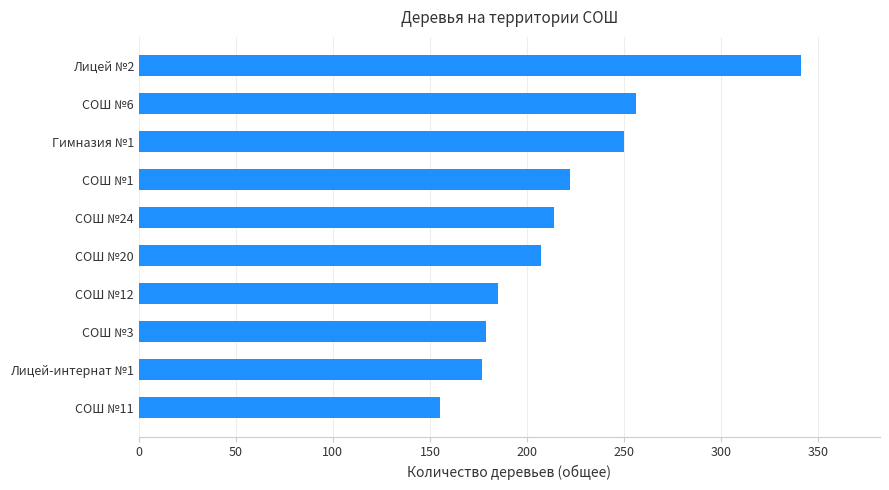

Is it true that the value at СОШ №24 is 214?

True